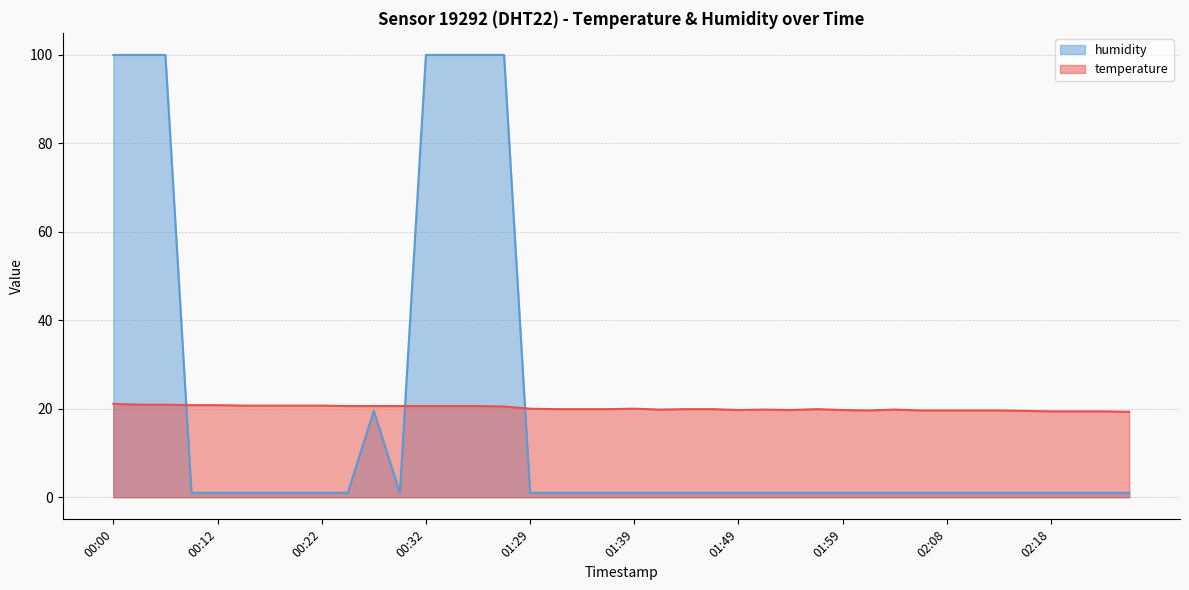

What position from the right is 01:34?

22